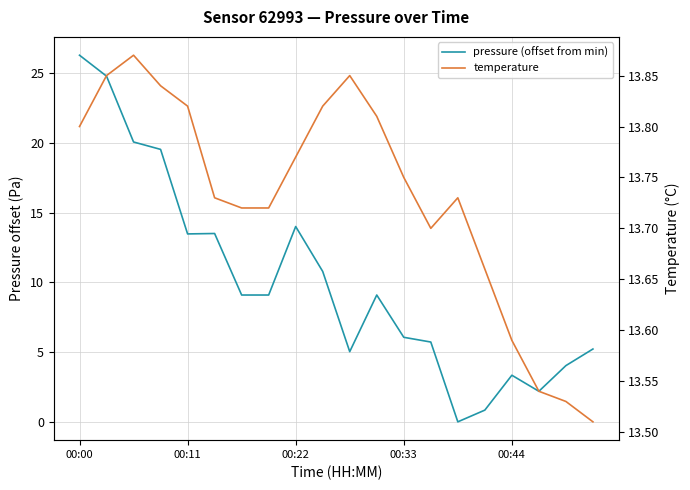

Reading right to left, transcribe all the data shown in this chart.

pressure (offset from min): 5.2	4.0	2.2	3.3	0.8	0.0	5.7	6.1	9.1	5.0	10.8	14.0	9.1	9.1	13.5	13.5	19.5	20.1	24.8	26.3
temperature: 13.5	13.5	13.5	13.6	13.7	13.7	13.7	13.8	13.8	13.8	13.8	13.8	13.7	13.7	13.7	13.8	13.8	13.9	13.8	13.8